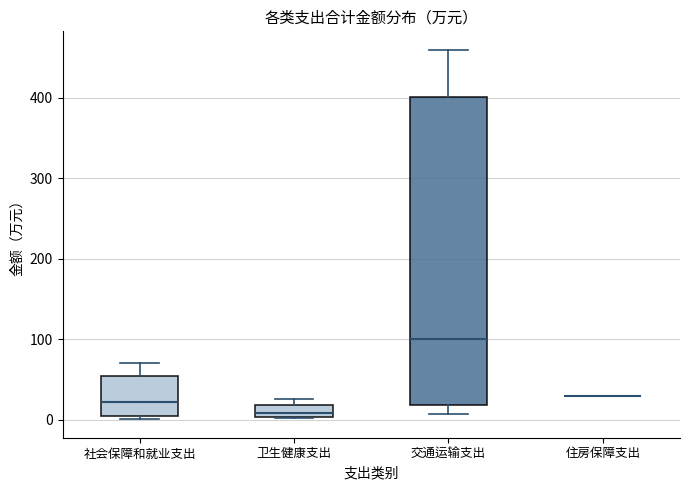

Comparing the boxes themselves (not the whiskers), which one is the tallest?

交通运输支出